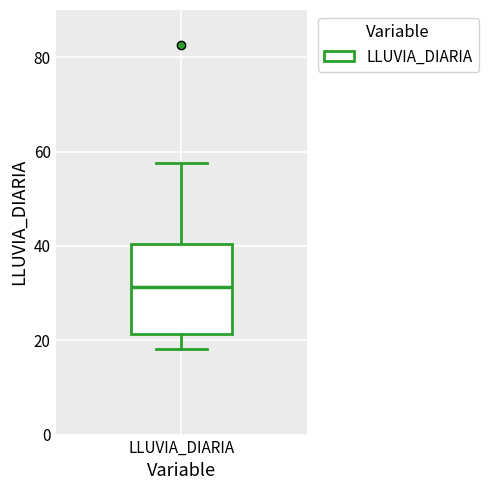

Where is the lower edge of the box for LLUVIA_DIARIA on the y-axis? The values are not printed on the chart, so give them approximately, as read against the axis.

22